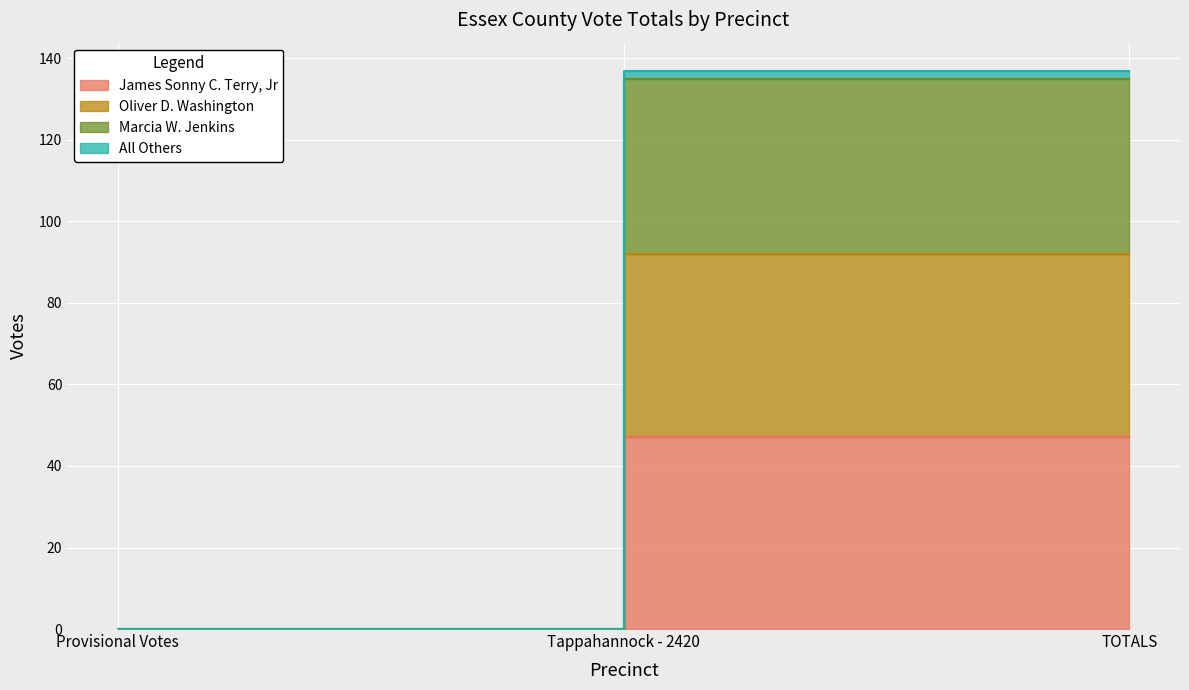

What is the maximum value shown in the chart?

137